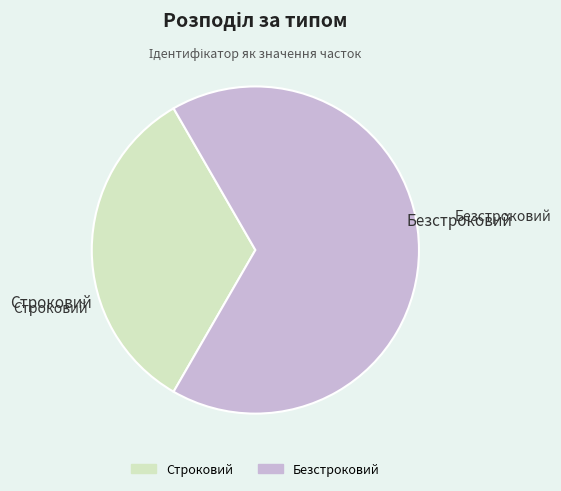

Count the number of slices in the pie.

2